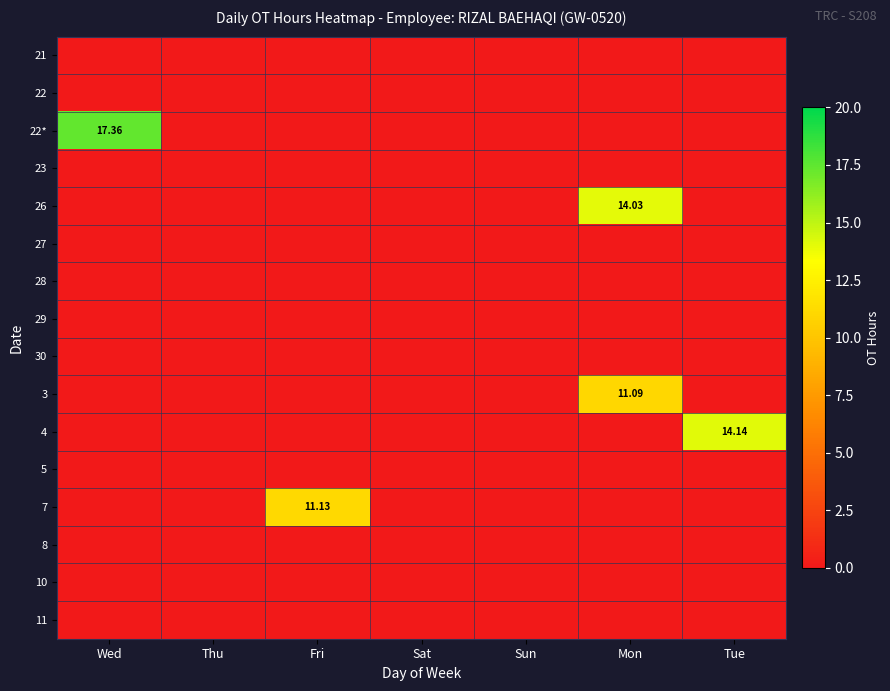

Which series has the largest range (max minus min)?

22*